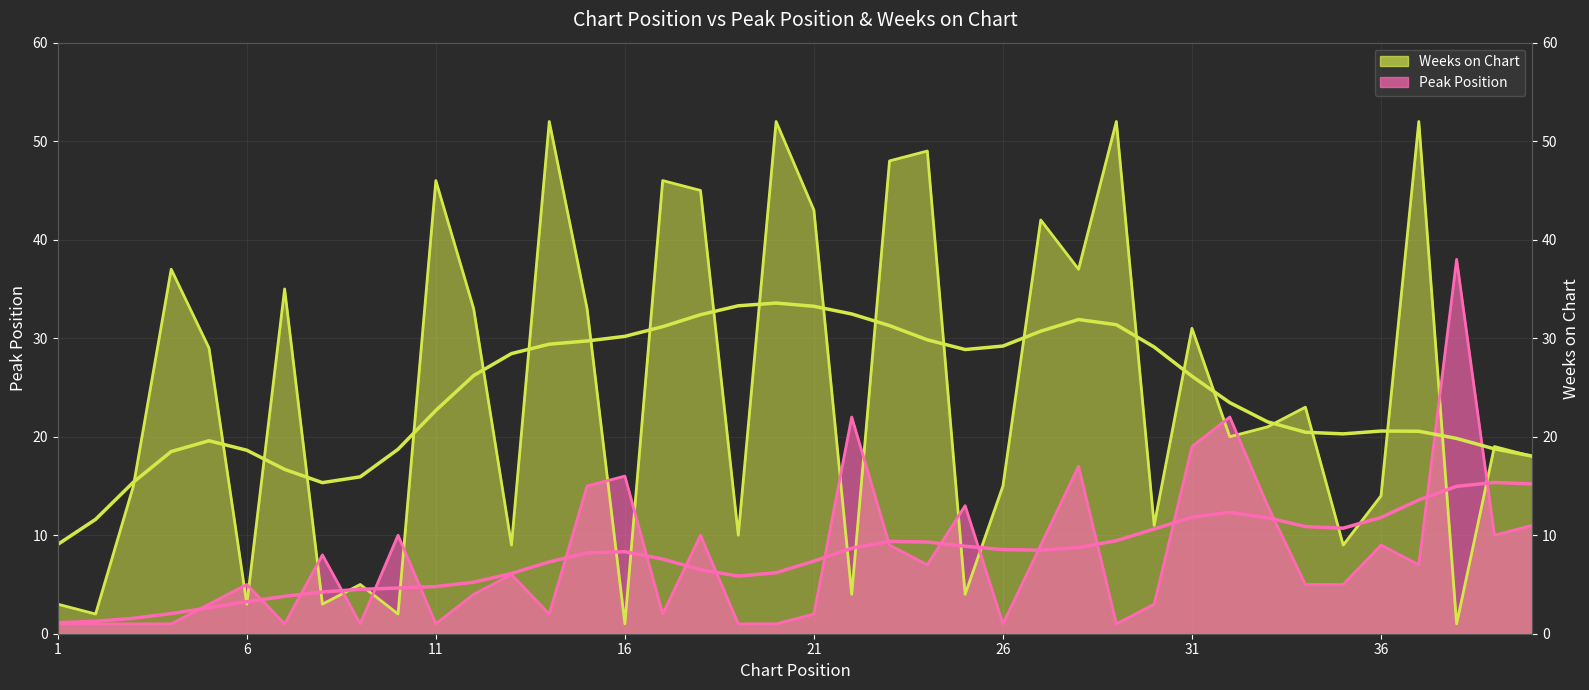

What is the value of the Weeks on Chart point at the 15th from the left?

33